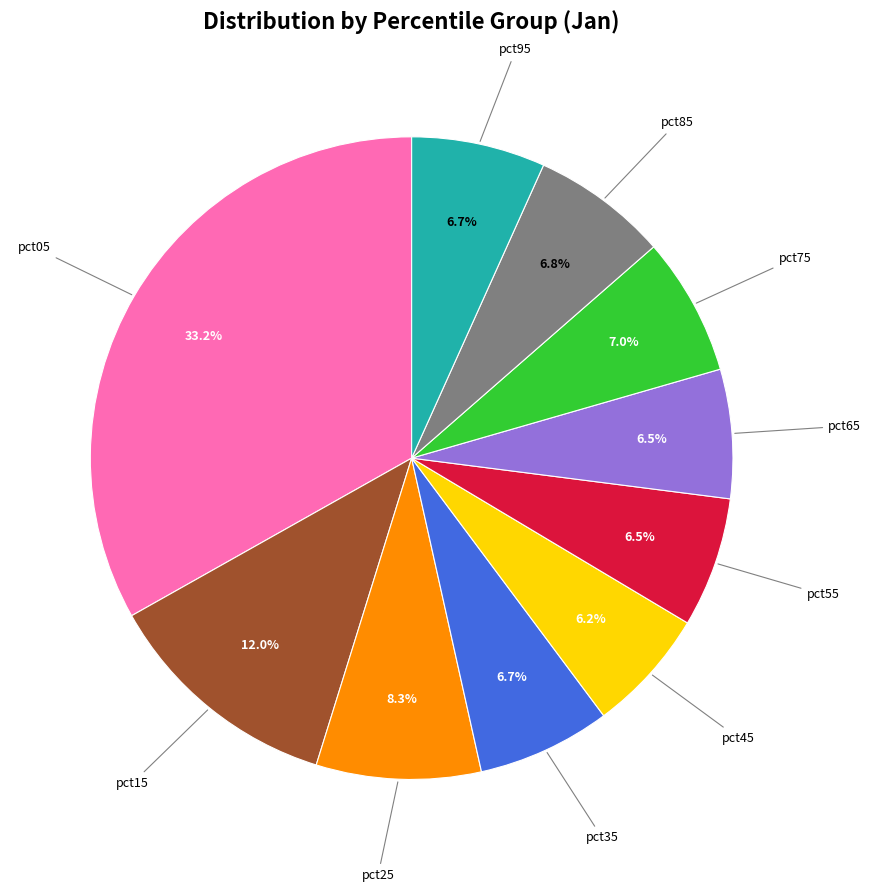

To the nearest percent, what is the average slice percentage?

10%